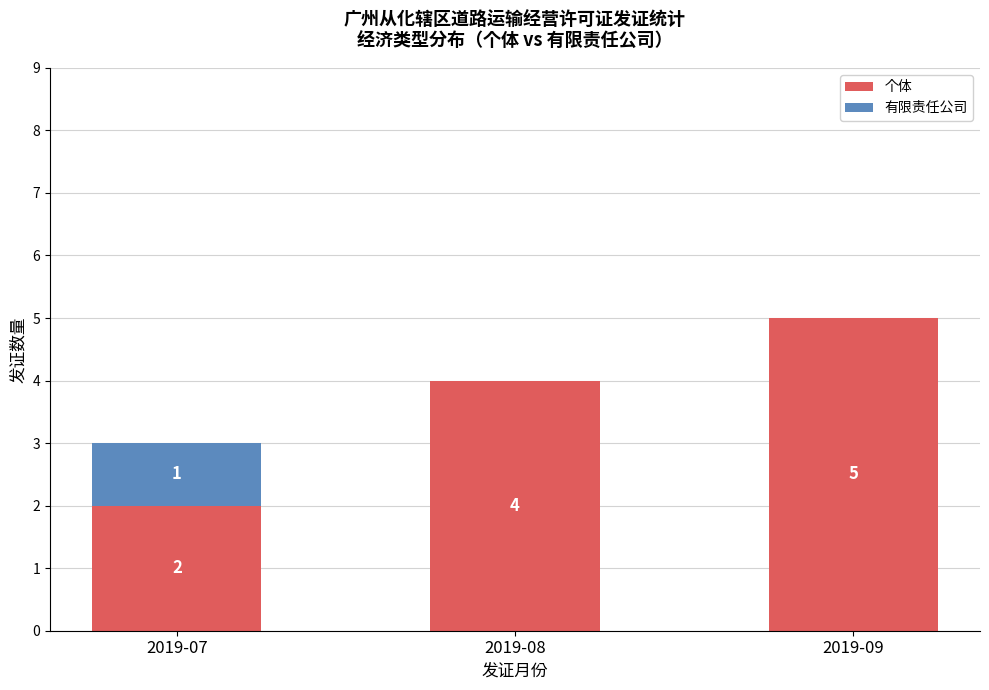

At which category is the sum across all series the highest?

2019-09